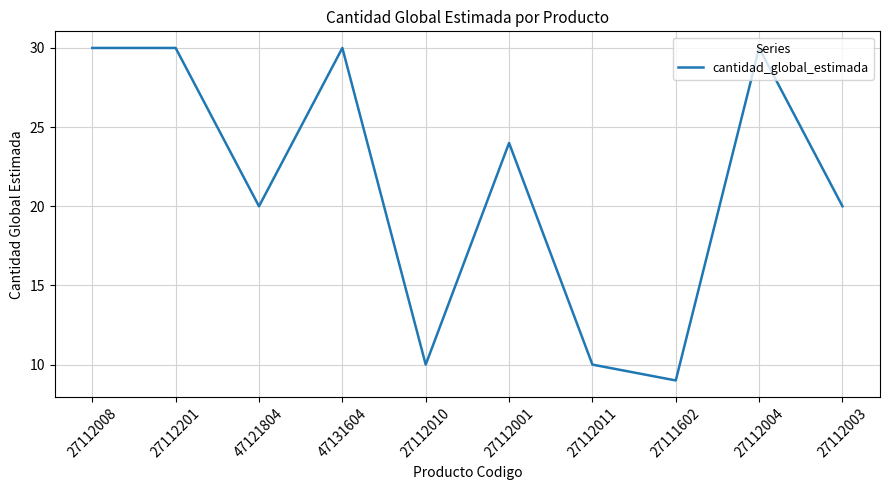

What is the minimum value shown in the chart?

9